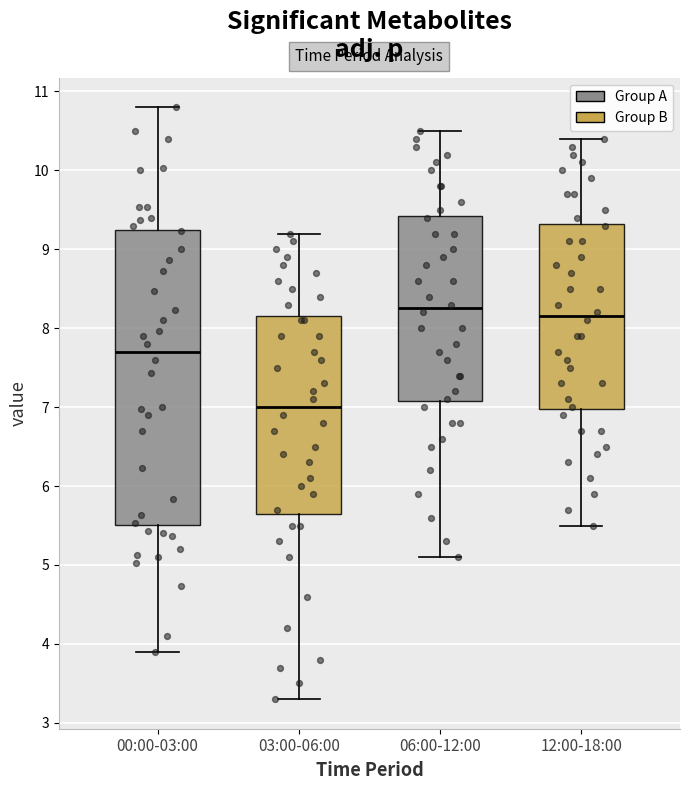

Reading left to right, transcribe this box plot: for each box, give where its median line is, the range the box spans, and where its two whiskers end, as read against the y-axis. The values are not printed on the chart, so give them approximately, as read against the axis.

00:00-03:00: median 7.7, box 5.5 to 9.2, whiskers 3.9 to 10.8
03:00-06:00: median 7.0, box 5.7 to 8.2, whiskers 3.3 to 9.2
06:00-12:00: median 8.3, box 7.1 to 9.4, whiskers 5.1 to 10.5
12:00-18:00: median 8.2, box 7.0 to 9.3, whiskers 5.5 to 10.4